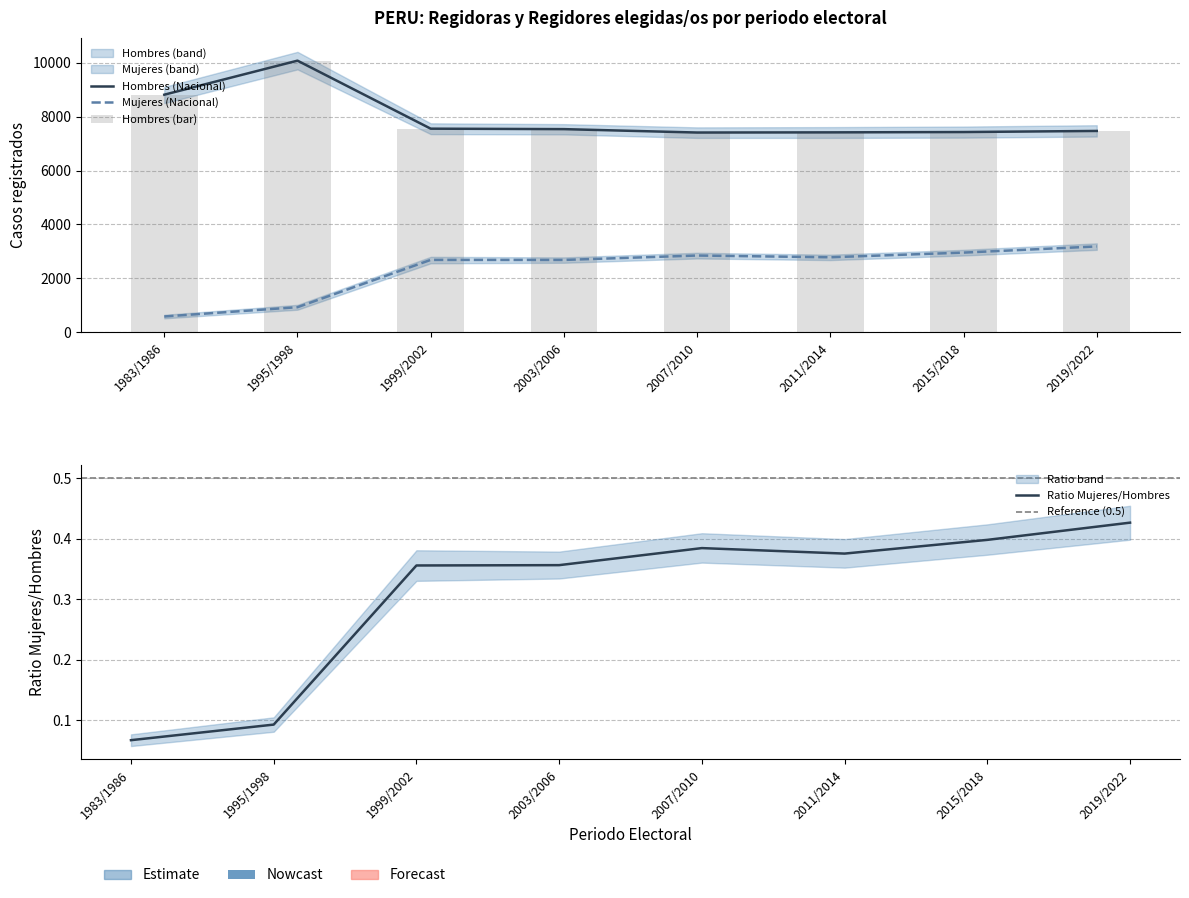

What is the sum of all Hombres (Nacional) values?

63692